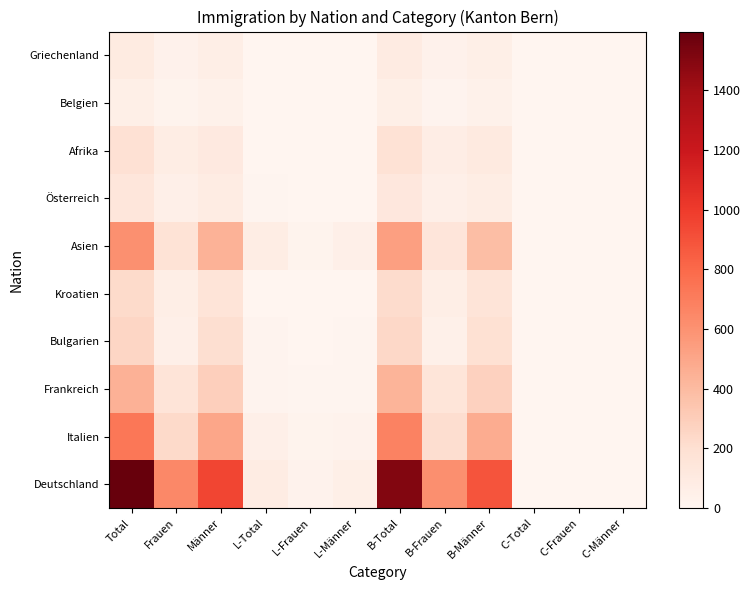

Which label corresponds to the largest value in the chart?

Total